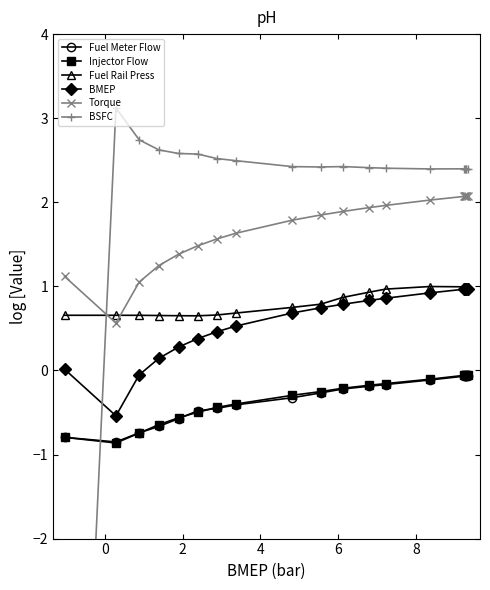

Reading left to right, extract all data points from this chart.

Fuel Meter Flow: -0.8	-0.9	-0.7	-0.7	-0.6	-0.5	-0.5	-0.4	-0.3	-0.3	-0.2	-0.2	-0.2	-0.1	-0.1	-0.1	-0.1	-0.1	-0.1
Injector Flow: -0.8	-0.9	-0.7	-0.6	-0.6	-0.5	-0.4	-0.4	-0.3	-0.3	-0.2	-0.2	-0.2	-0.1	-0.1	-0.1	-0.1	-0.1	-0.1
Fuel Rail Press: 0.7	0.7	0.7	0.7	0.7	0.6	0.7	0.7	0.7	0.8	0.9	0.9	1.0	1.0	1.0	1.0	1.0	1.0	1.0
BMEP: 0.0	-0.5	-0.1	0.1	0.3	0.4	0.5	0.5	0.7	0.7	0.8	0.8	0.9	0.9	1.0	1.0	1.0	1.0	1.0
Torque: 1.1	0.6	1.1	1.2	1.4	1.5	1.6	1.6	1.8	1.8	1.9	1.9	2.0	2.0	2.1	2.1	2.1	2.1	2.1
BSFC: -10.0	3.1	2.7	2.6	2.6	2.6	2.5	2.5	2.4	2.4	2.4	2.4	2.4	2.4	2.4	2.4	2.4	2.4	2.4